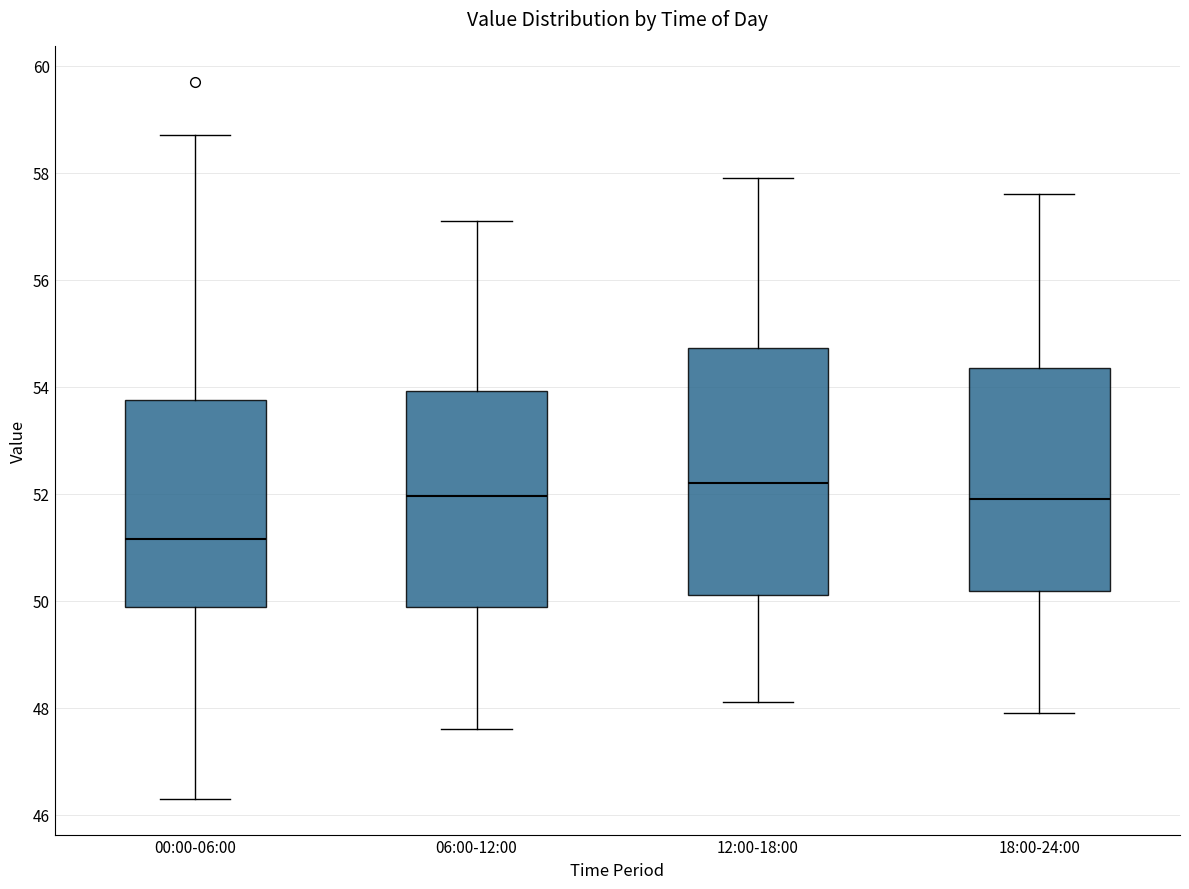

Which box has the highest median line?

12:00-18:00